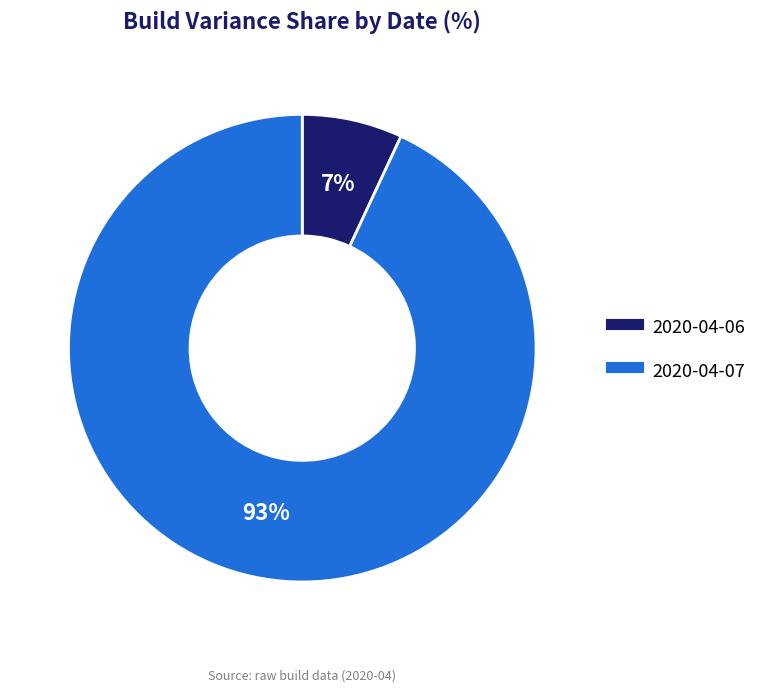

What is the largest slice in the pie chart?

2020-04-07